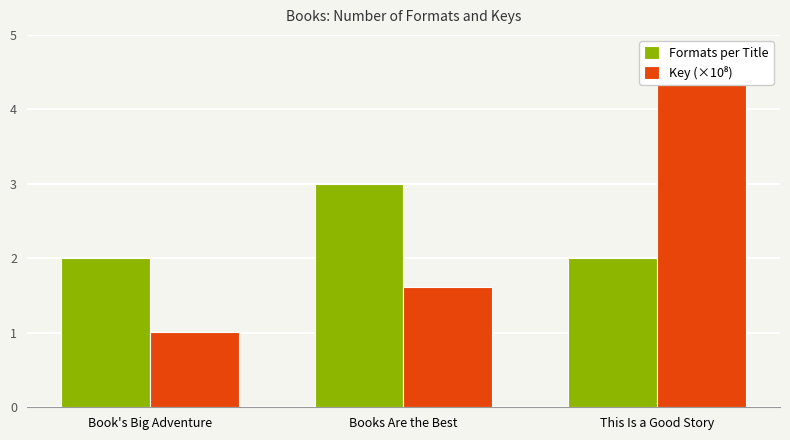

Reading left to right, extract all data points from this chart.

Formats per Title: Book's Big Adventure=2.0	Books Are the Best=3.0	This Is a Good Story=2.0
Key (×10⁸): Book's Big Adventure=1.0	Books Are the Best=1.6	This Is a Good Story=4.7